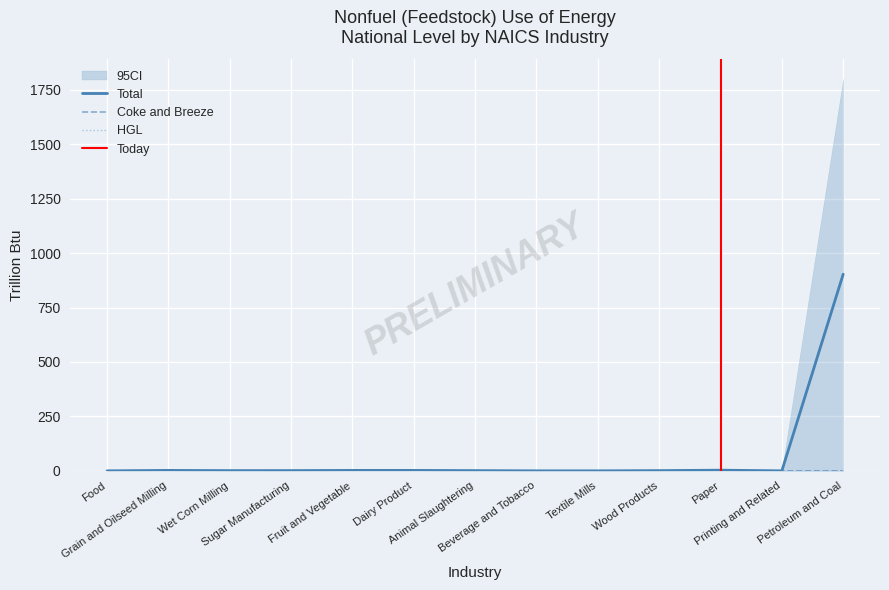

Reading left to right, extract all data points from this chart.

Total: 0	2	1	1	2	2	1	0	0	1	3	0	903
Coke and Breeze: 0	0	0	1	0	0	0	0	0	0	0	0	0